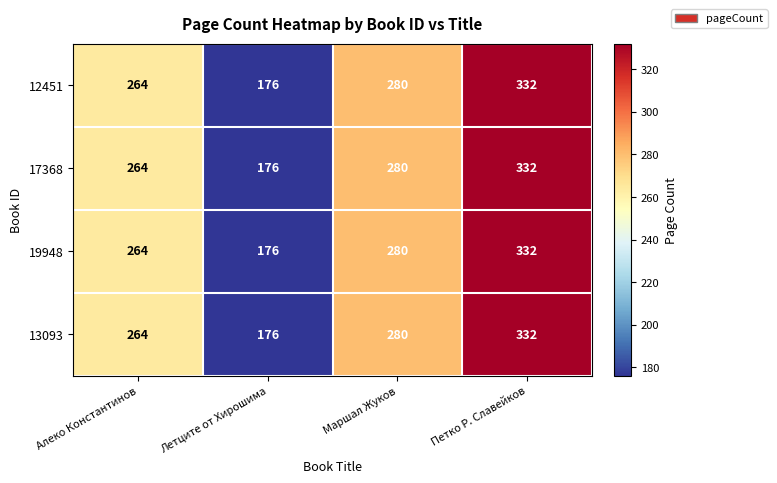

Is it true that 19948 equals 477 at Петко Р. Славейков?

False